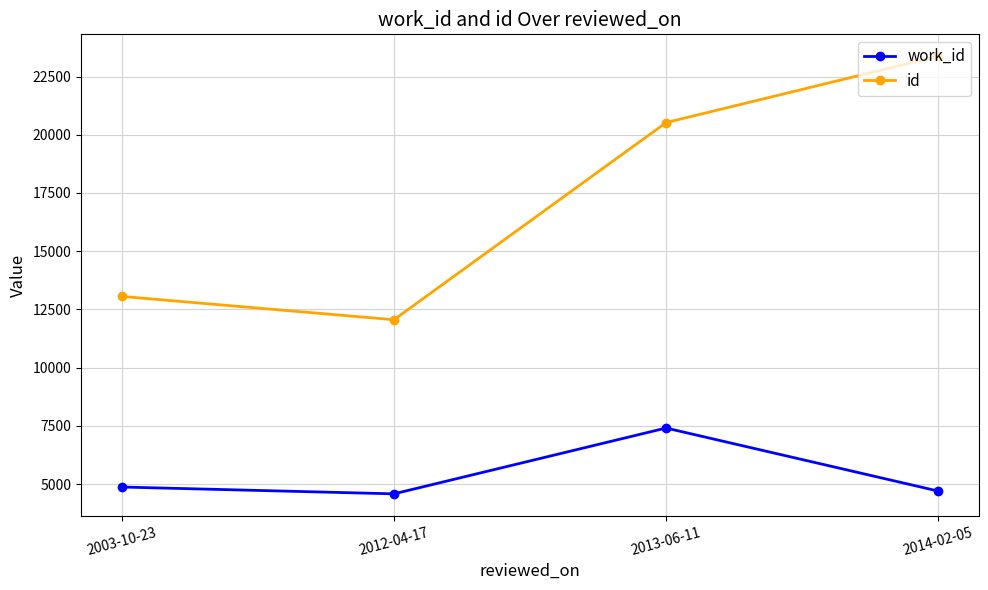

Rank the series by their average value, from lowest to highest.

work_id, id